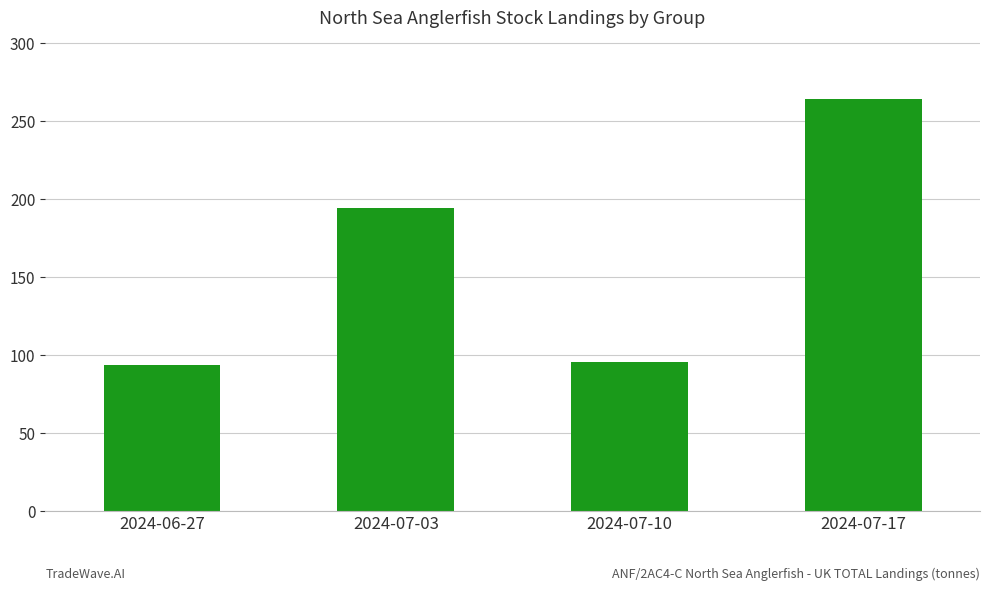

The value at 2024-07-17 is 264.0. True or false?

True